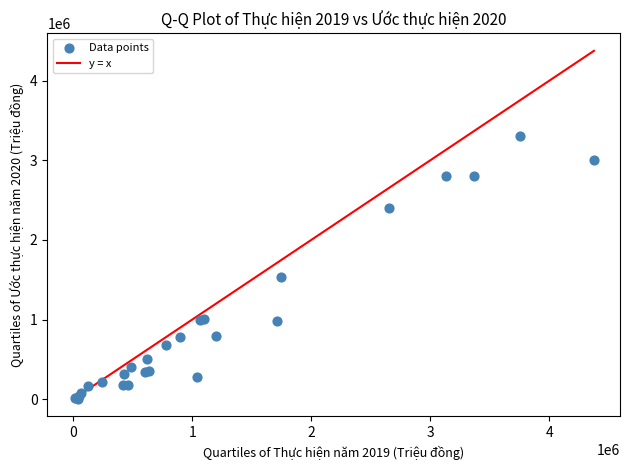

What Y value in the scatter plot is closest to 1651000?

1530000